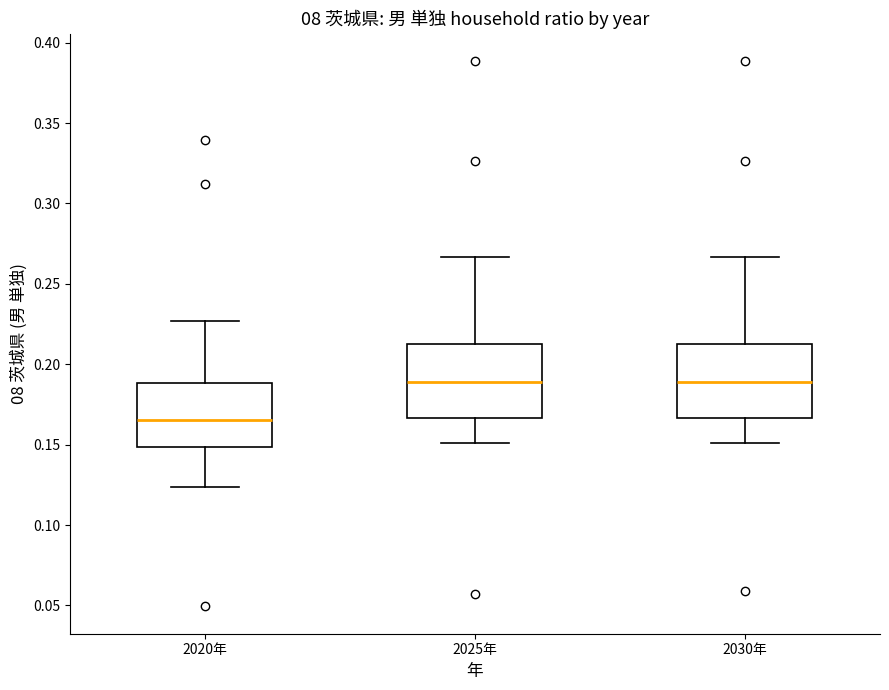

Reading left to right, transcribe this box plot: for each box, give where its median line is, the range the box spans, and where its two whiskers end, as read against the y-axis. The values are not printed on the chart, so give them approximately, as read against the axis.

2020年: median 0.165, box 0.150 to 0.190, whiskers 0.125 to 0.225
2025年: median 0.190, box 0.165 to 0.215, whiskers 0.150 to 0.265
2030年: median 0.190, box 0.165 to 0.215, whiskers 0.150 to 0.265